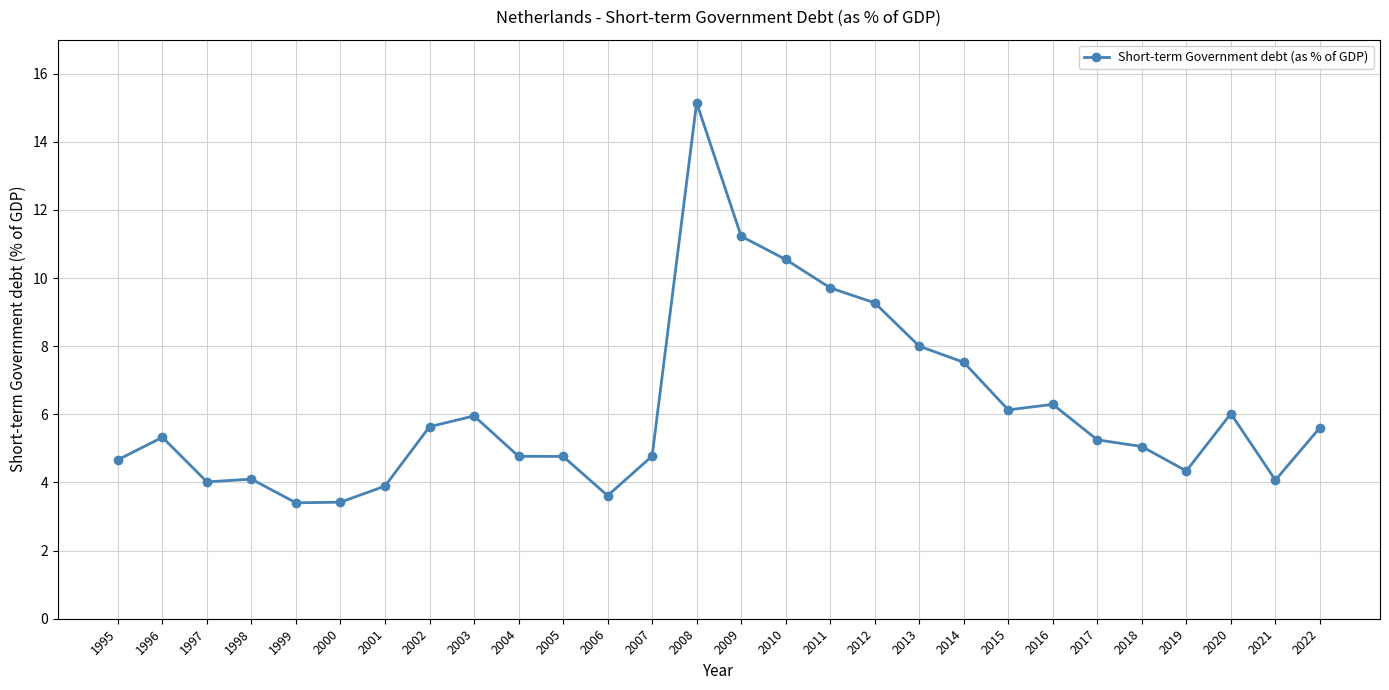

What is the minimum value shown in the chart?

3.4